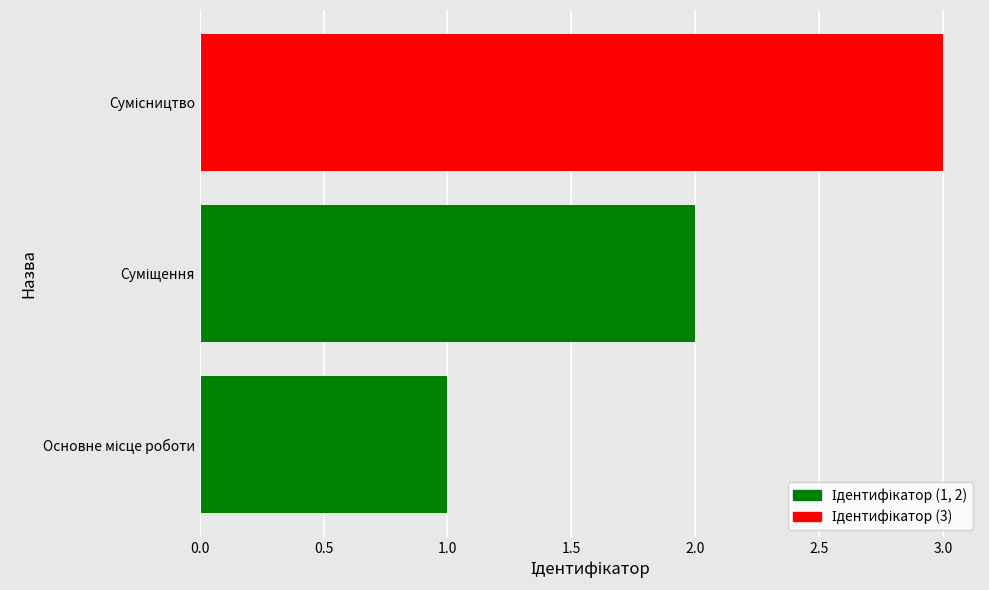

What is the greatest value displayed?

3